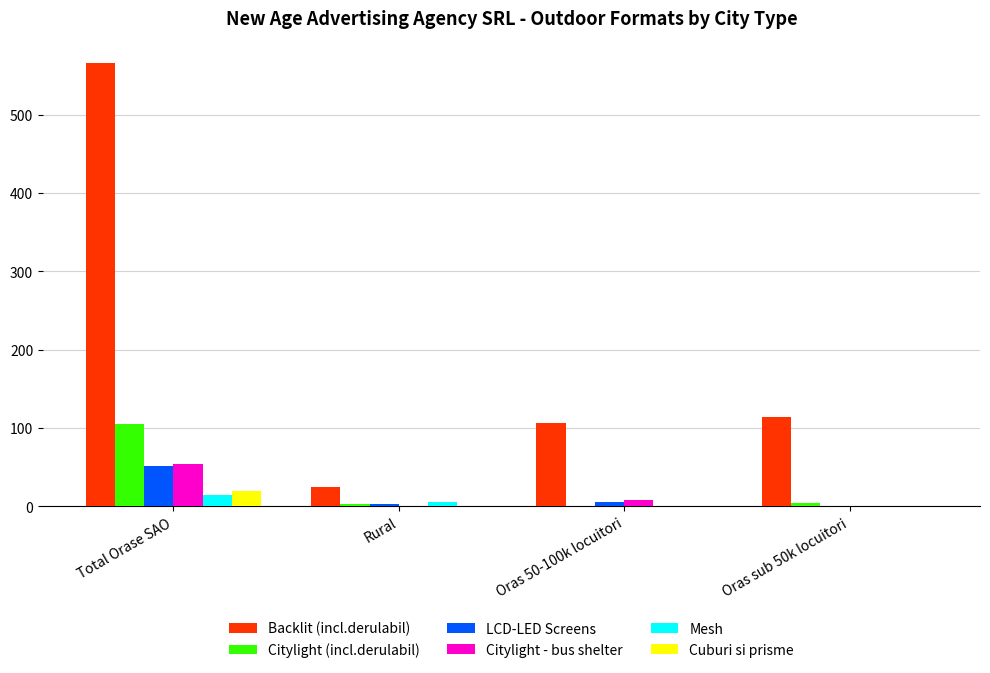

What is the sum of all Citylight (incl.derulabil) values?

112